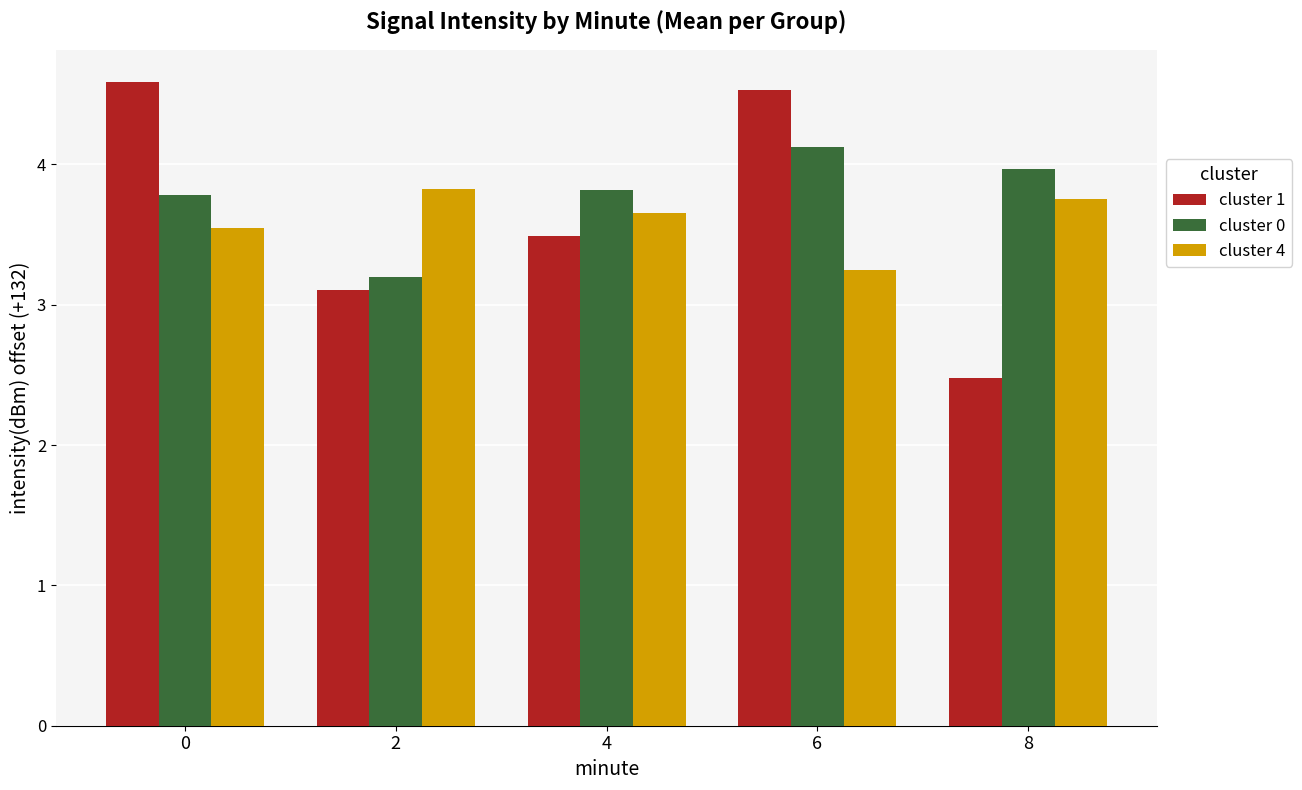

What is the difference between the second highest and minimum values in the cluster 4 series?

0.5